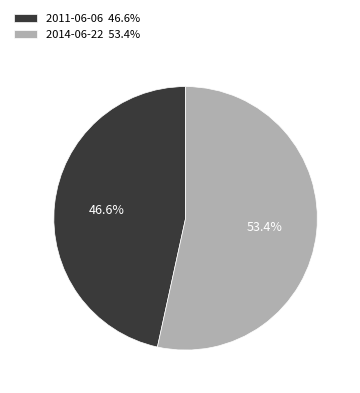

To the nearest percent, what percentage of the pie is 2014-06-22?

53%